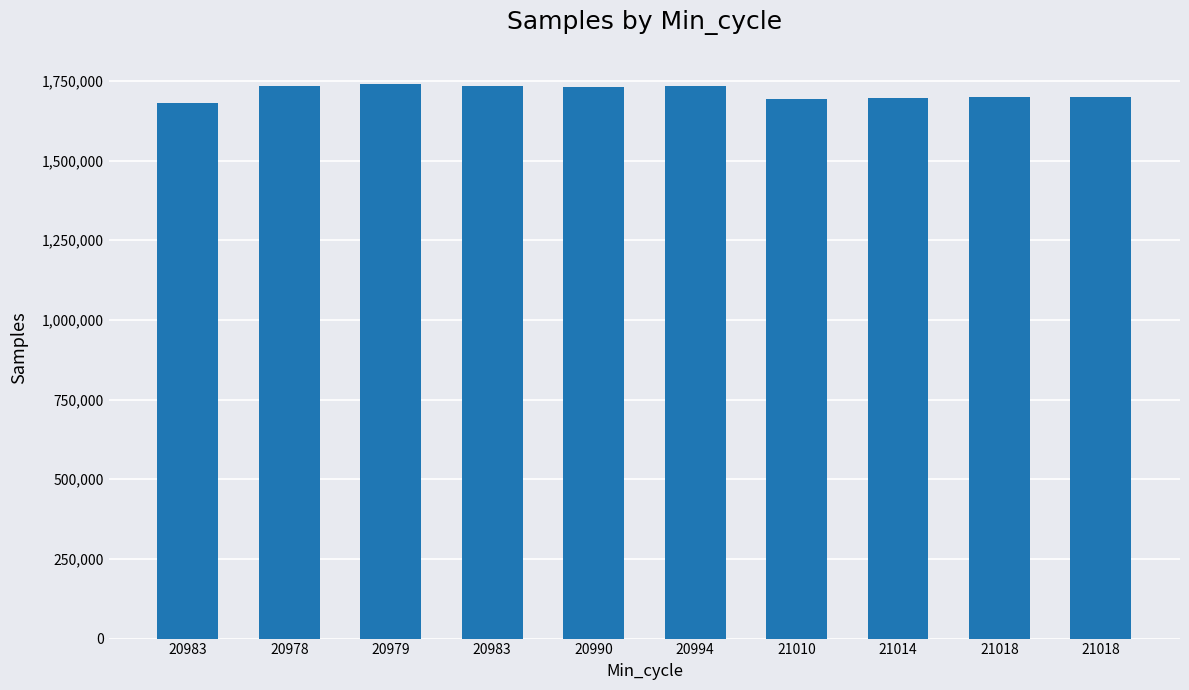

Which has a higher value, 21018 or 20978?

20978